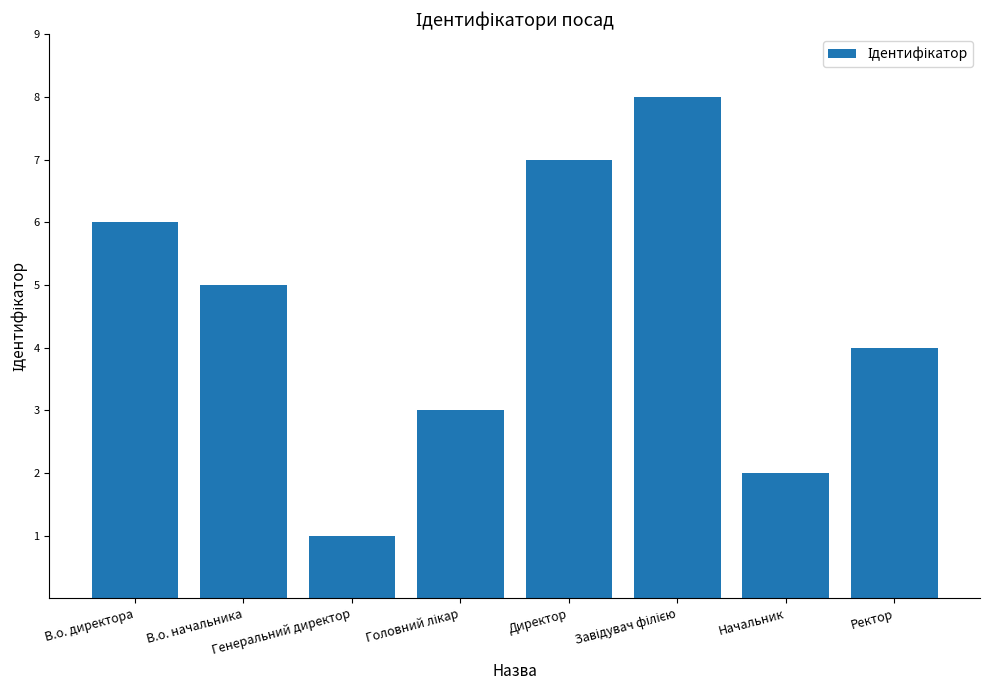

What is the greatest value displayed?

8